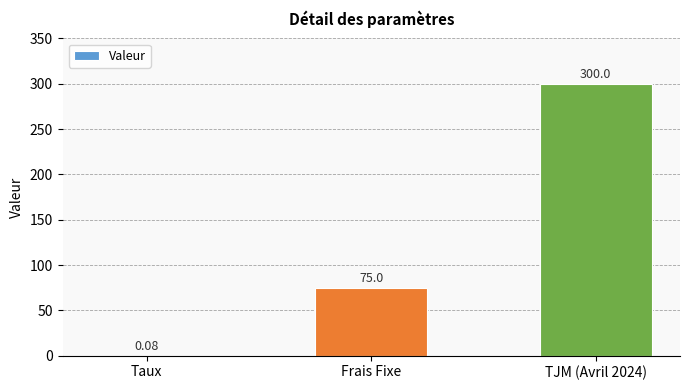

What is the average value?

125.0